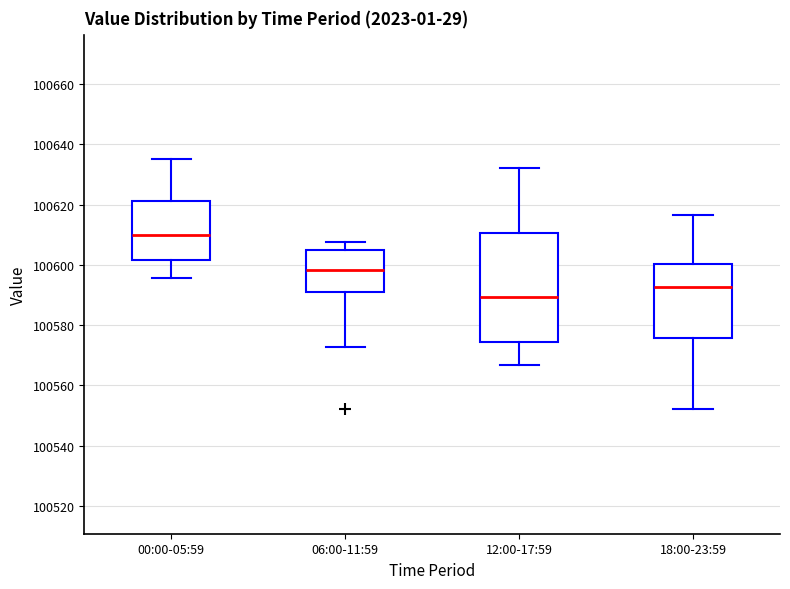

Reading left to right, transcribe this box plot: for each box, give where its median line is, the range the box spans, and where its two whiskers end, as read against the y-axis. The values are not printed on the chart, so give them approximately, as read against the axis.

00:00-05:59: median 100610, box 100602 to 100622, whiskers 100596 to 100634
06:00-11:59: median 100598, box 100590 to 100606, whiskers 100572 to 100608
12:00-17:59: median 100590, box 100574 to 100610, whiskers 100566 to 100632
18:00-23:59: median 100592, box 100576 to 100600, whiskers 100552 to 100616